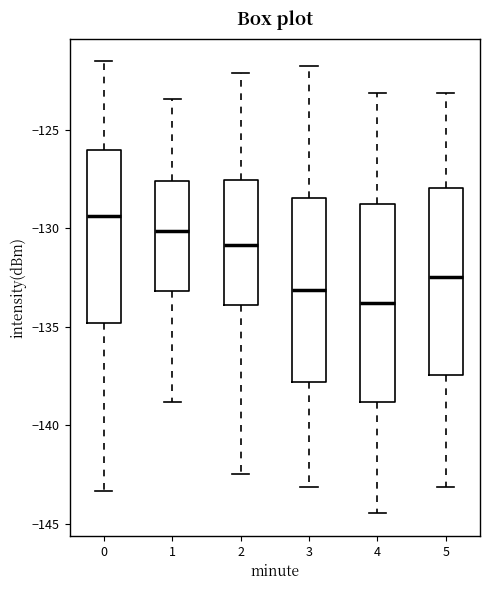

Where is the upper edge of the box at x = 3 on the y-axis? The values are not printed on the chart, so give them approximately, as read against the axis.

-128.5